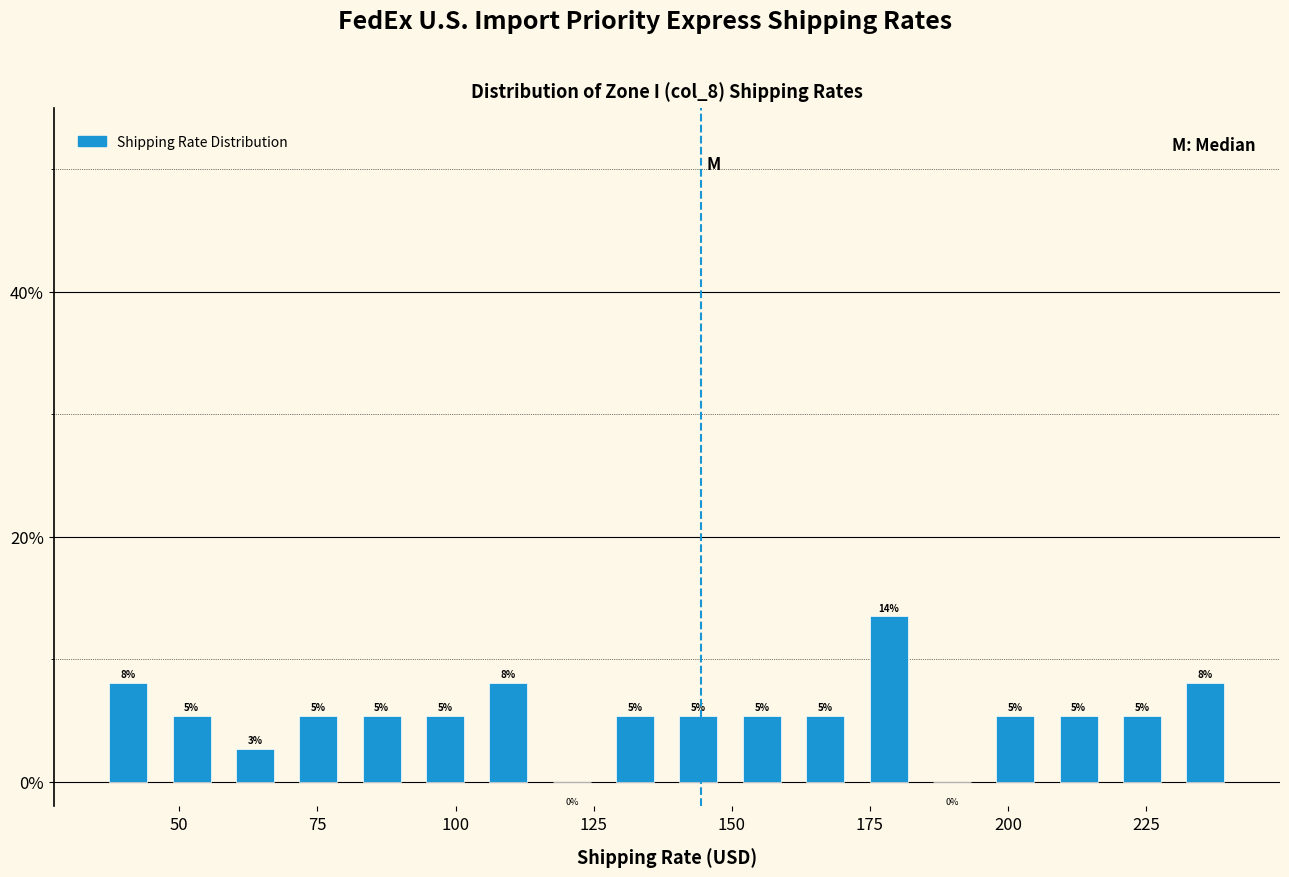

Around what value on the x-axis is the tallest bar? Give the approximate position of its centre, as read against the axis.

180